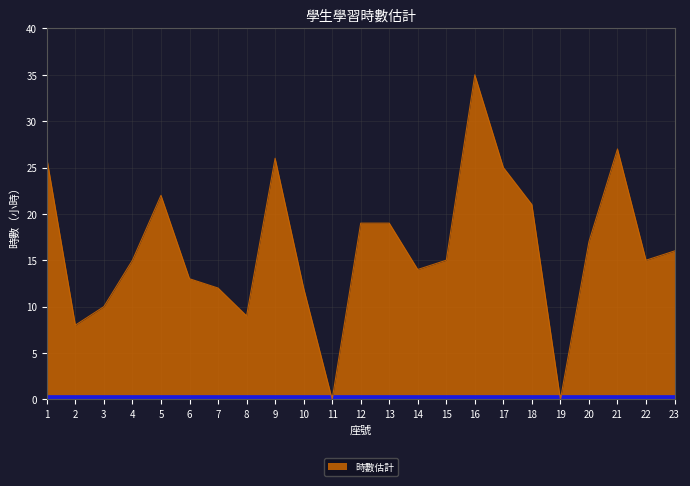

What is the change in value from 1 to 7?

-14